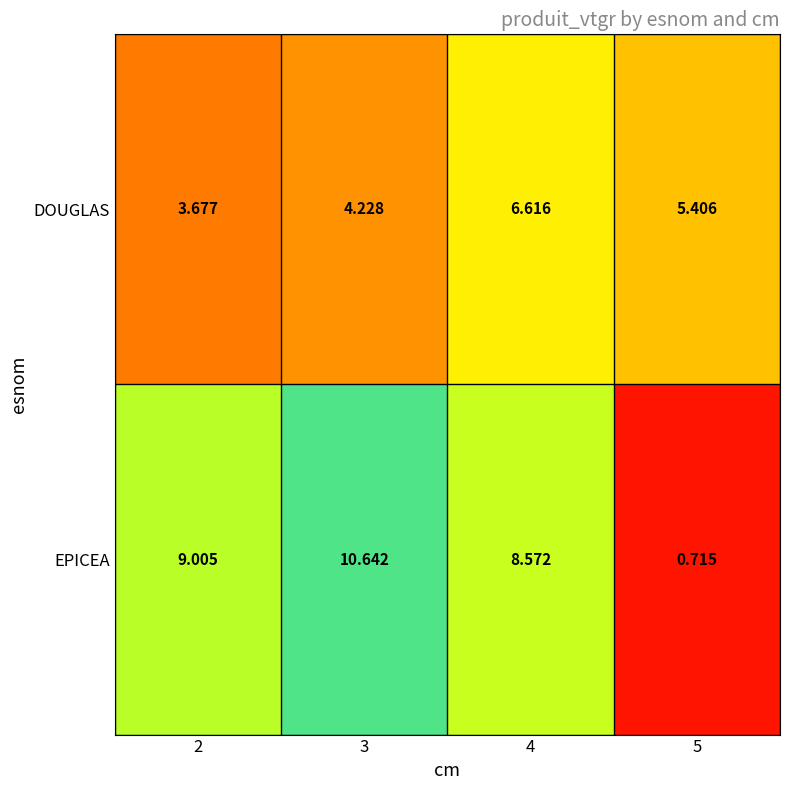

At 4, list the series in order from largest to smallest.

EPICEA, DOUGLAS